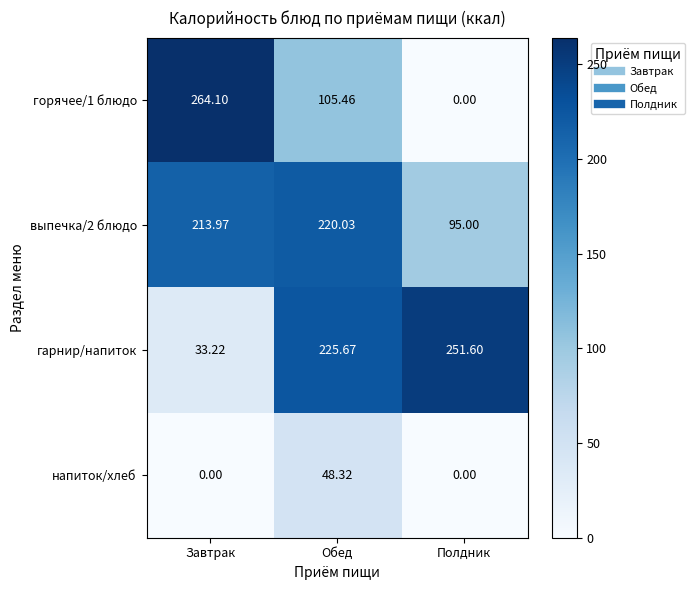

At which category is the sum across all series the highest?

Обед